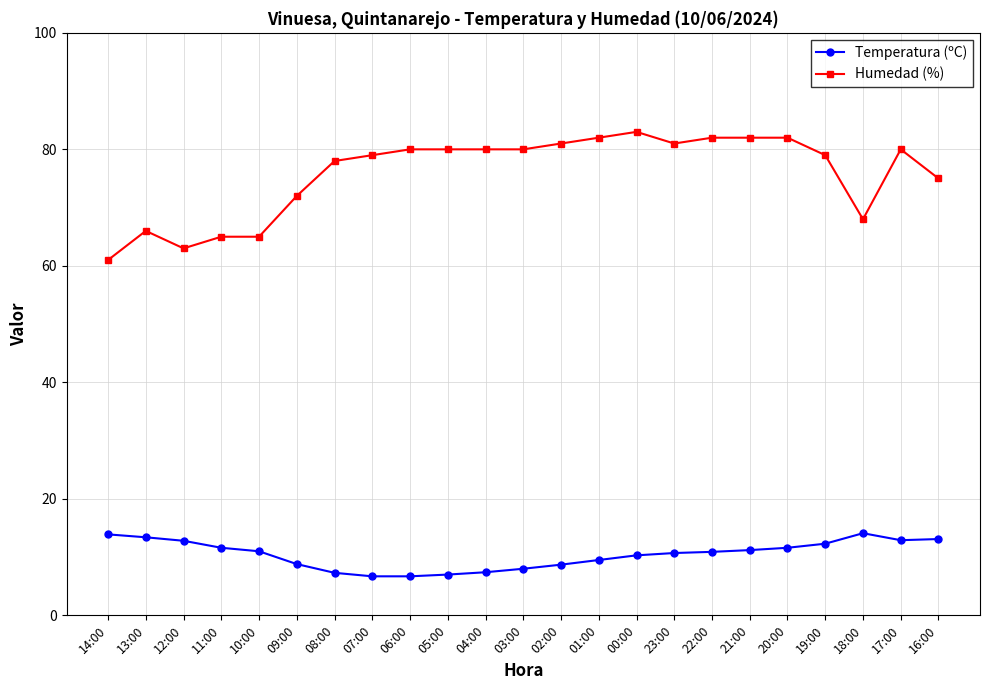

What is the spread (max minus min) of values at 21:00?

70.8